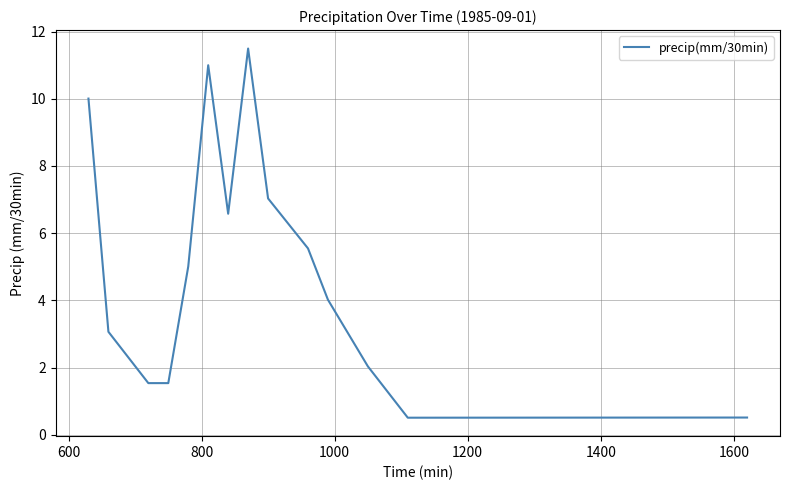

What is the sum of all values?

73.4